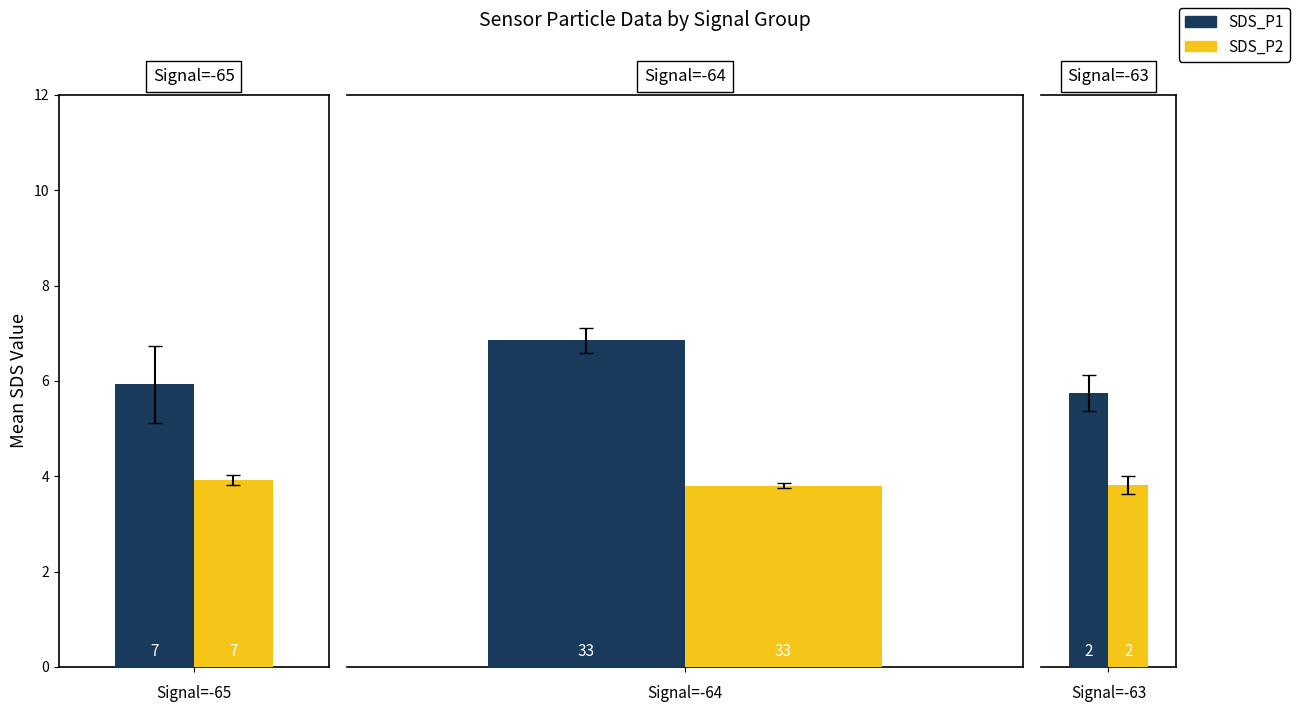

What are all the series names shown in the legend?

SDS_P1, SDS_P2